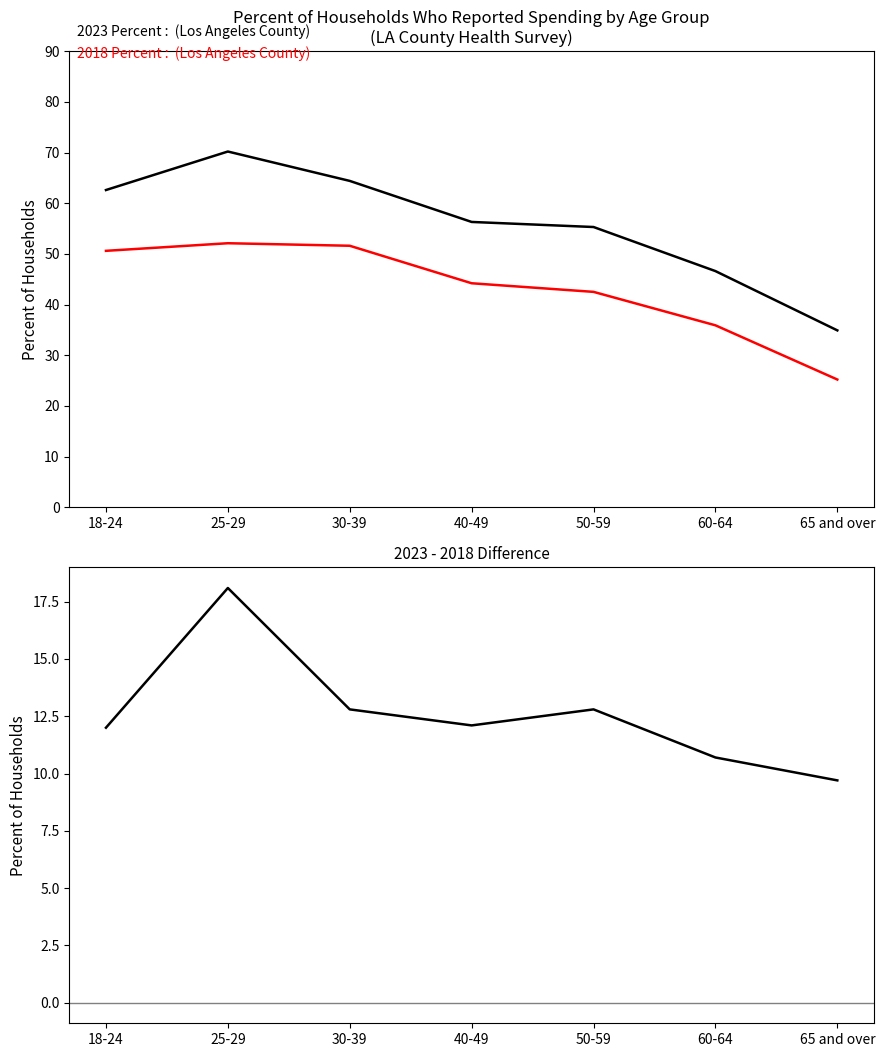

What are all the series names shown in the legend?

2023 Percent, 2018 Percent, 2023 - 2018 Difference